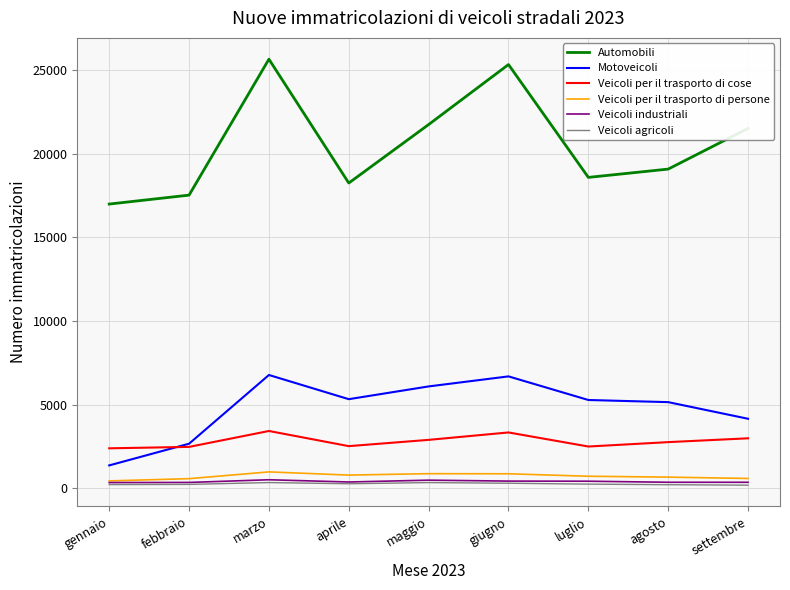

Which series changed the most between febbraio and giugno?

Automobili